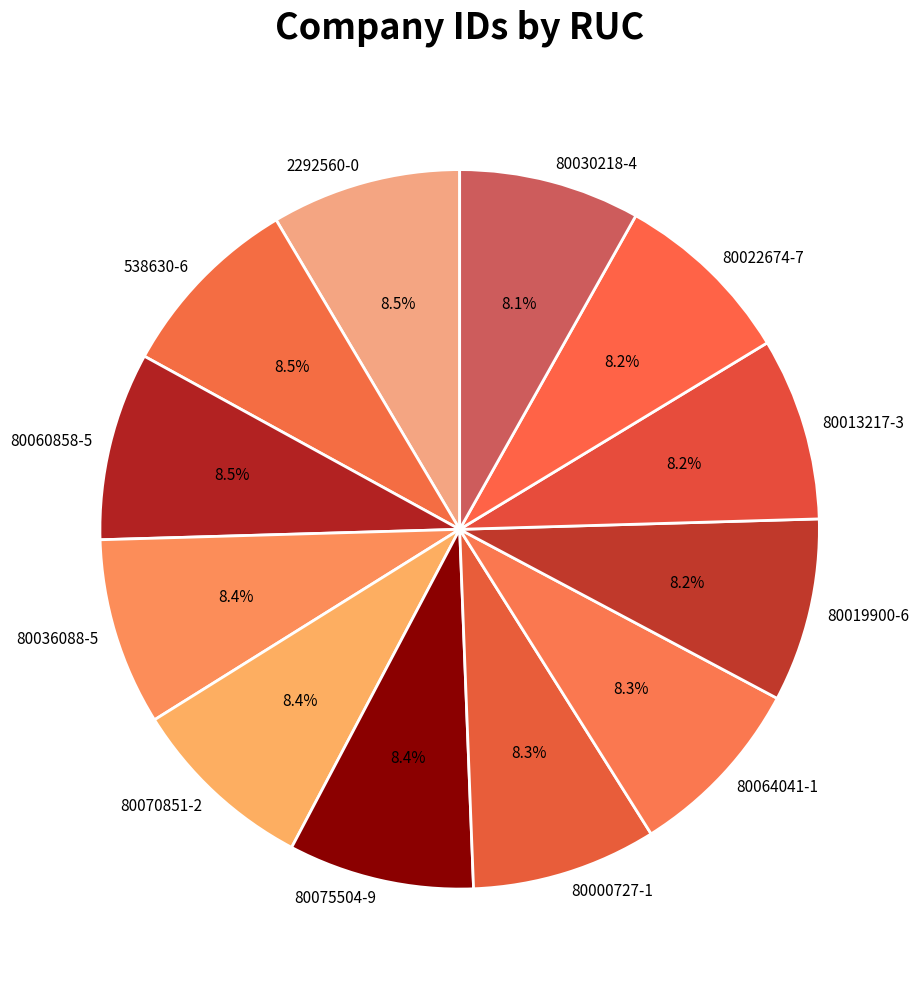

Approximately how many times larger is the value at 80036088-5 compared to 80075504-9?

1.0